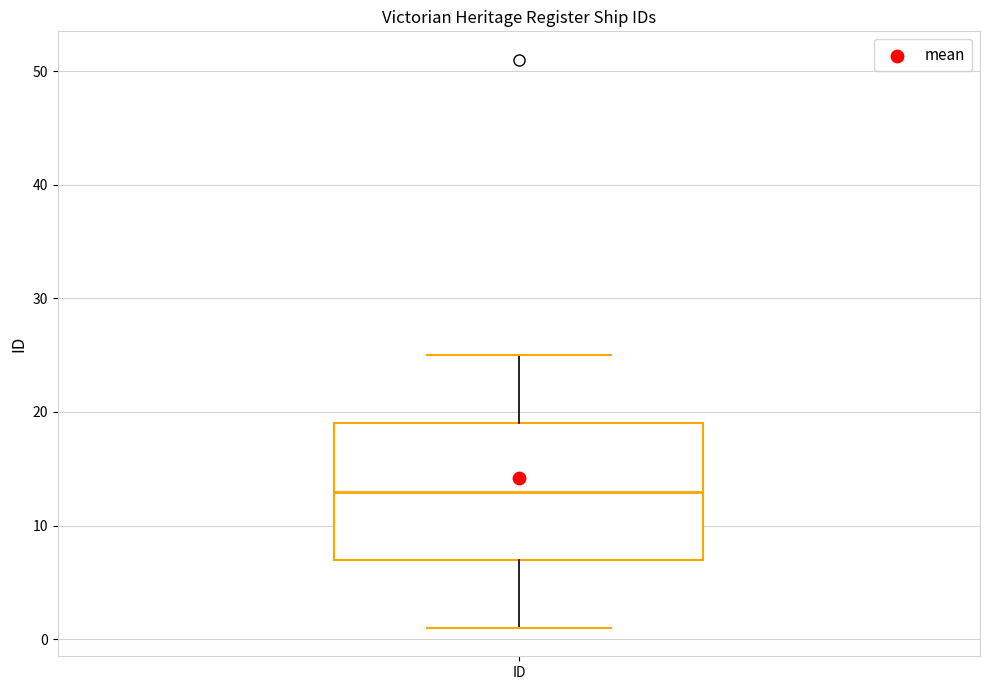

Where does the lower whisker of the box for ID end on the y-axis? The values are not printed on the chart, so give them approximately, as read against the axis.

1